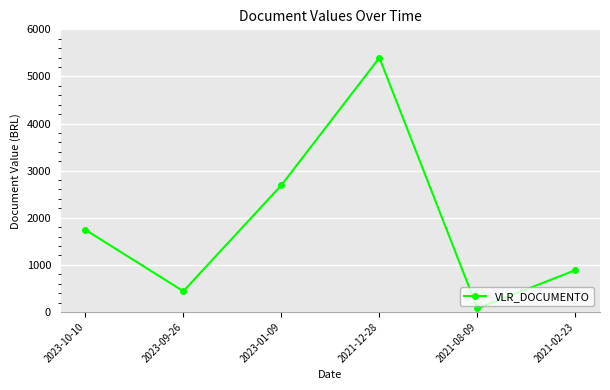

Reading left to right, what are all the values shown in this chart?

1744.4	439.5	2690.4	5397.0	74.3	887.7